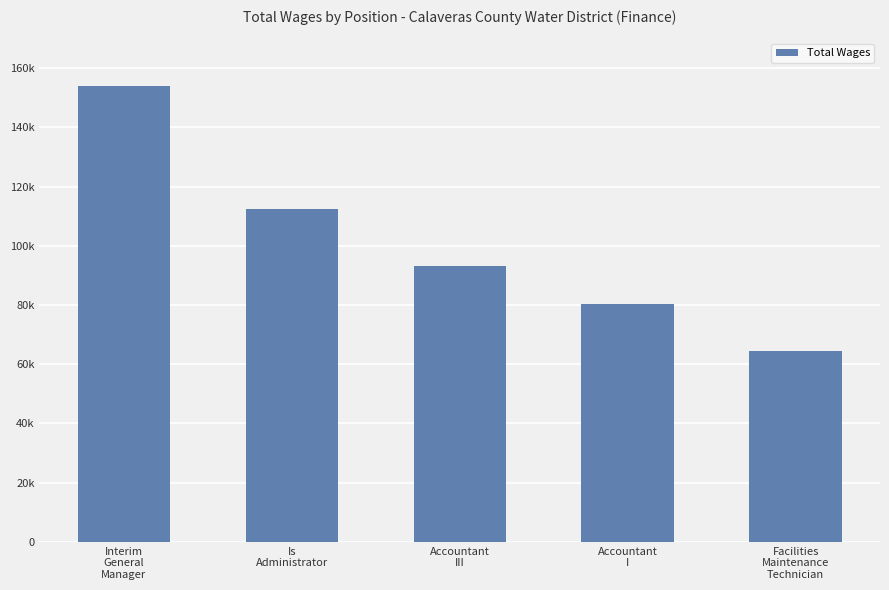

Rank the categories by value from highest to lowest.

Interim
General
Manager, Is
Administrator, Accountant
III, Accountant
I, Facilities
Maintenance
Technician